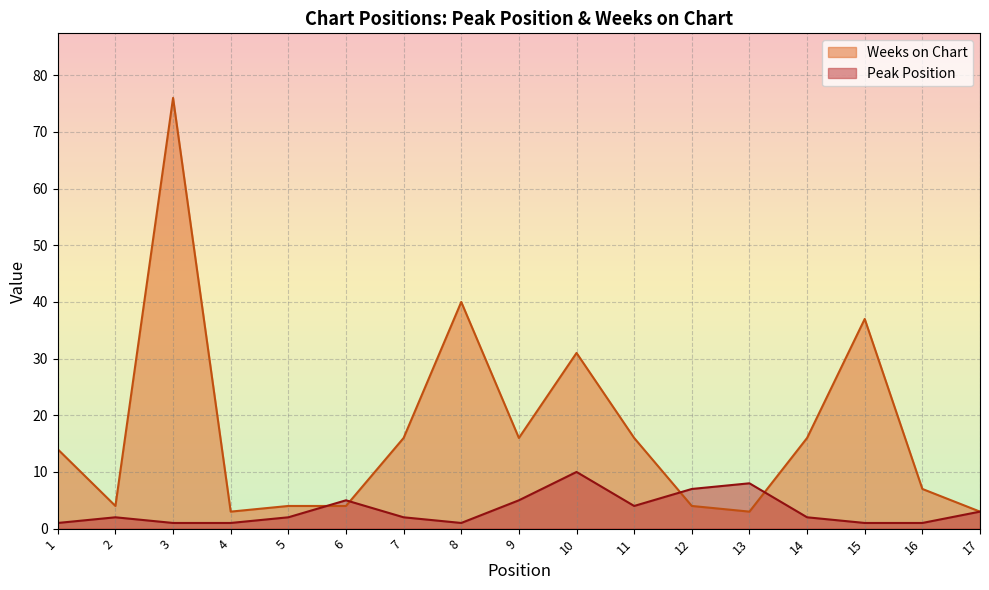

Count the number of data series in this chart.

2